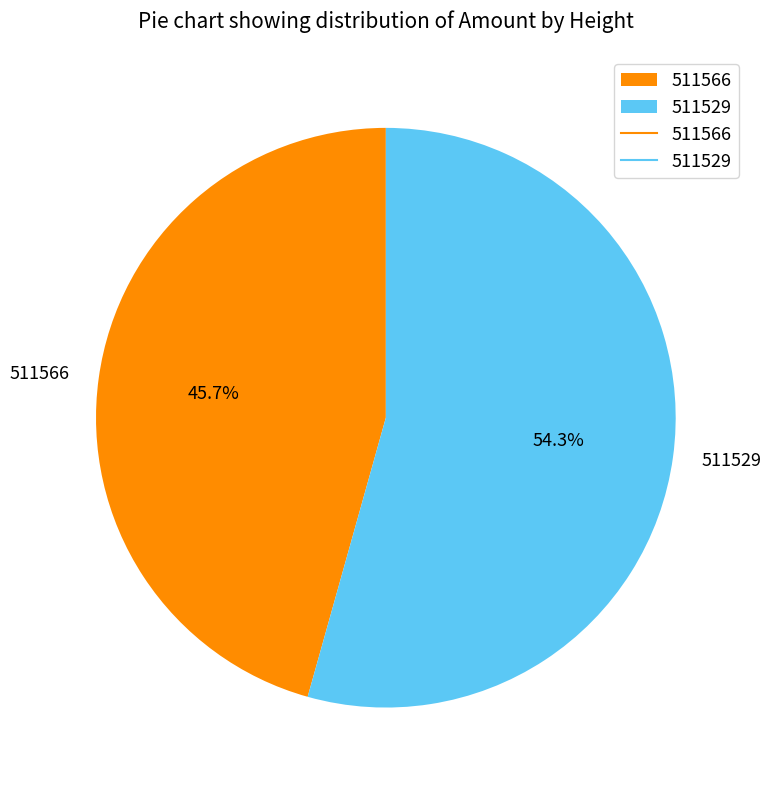

To the nearest percent, what is the combined percentage of 511529 and 511566?

100%